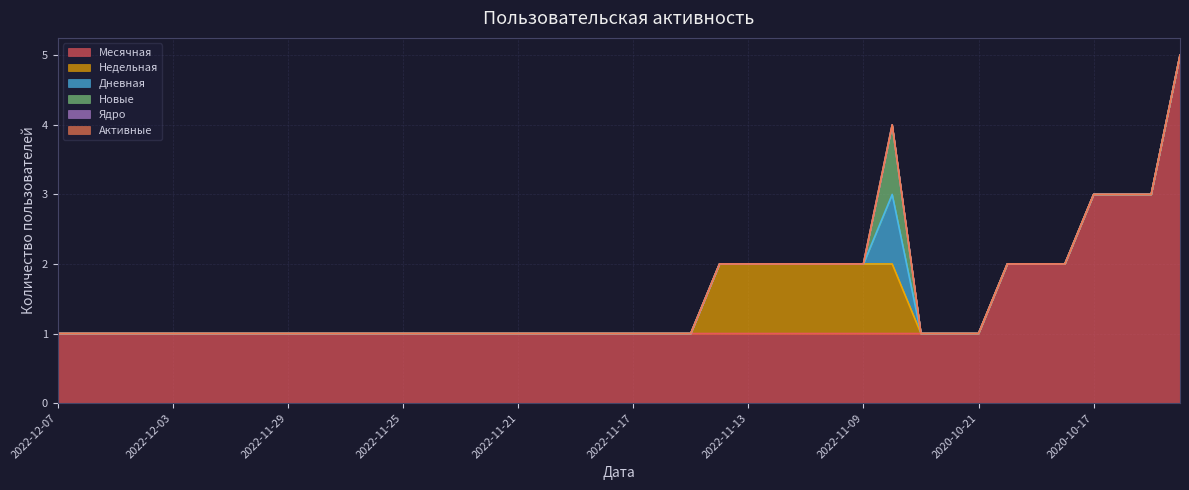

At which label is Новые closest to 0?

2022-12-07